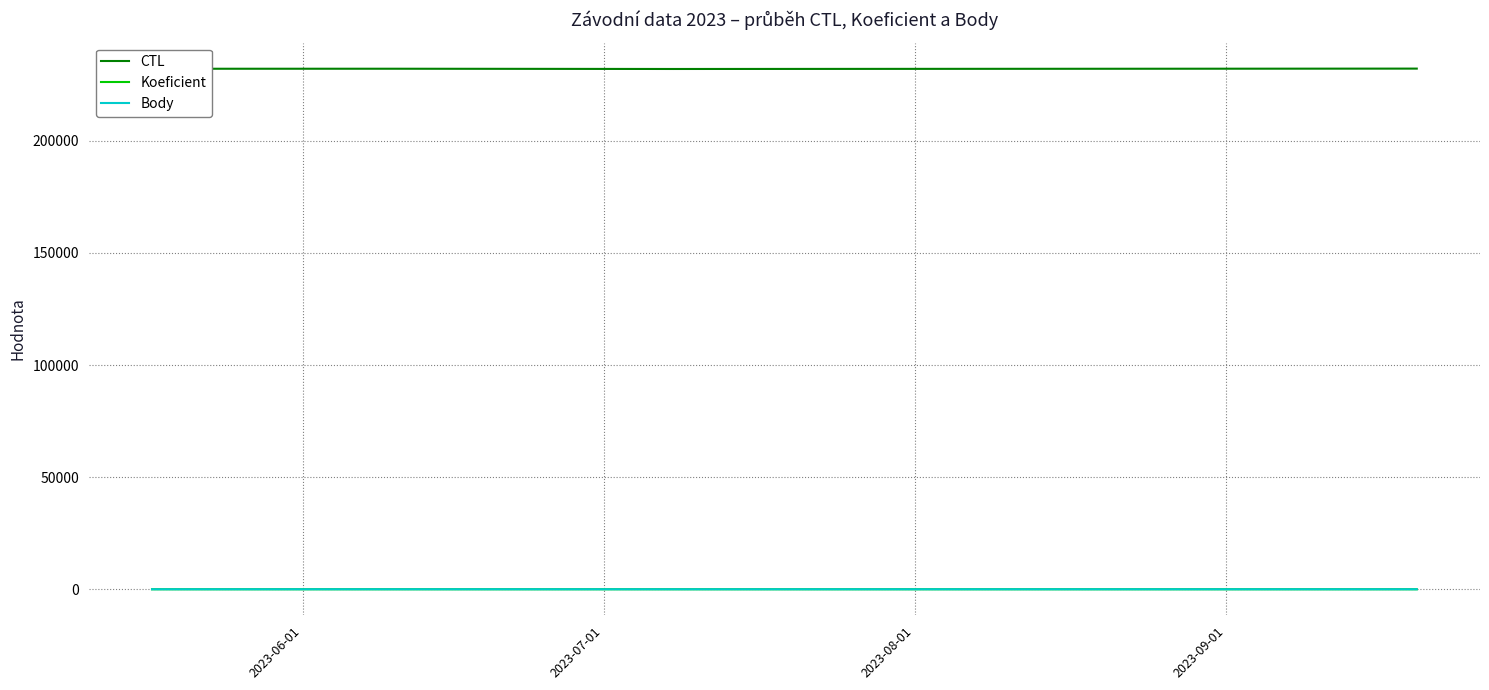

True or false: Body and CTL intersect in this chart.

False